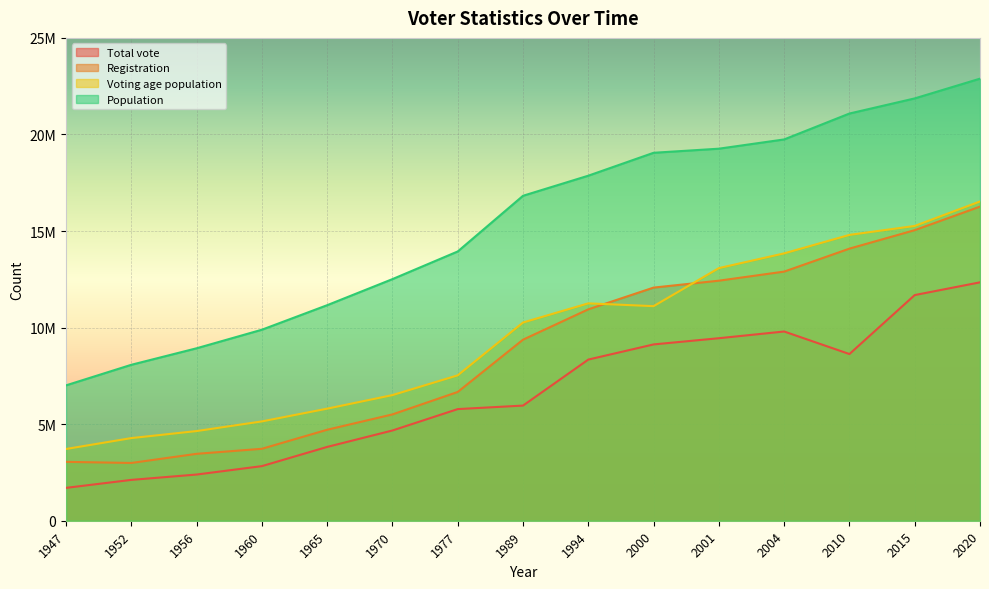

How many times do Voting age population and Registration cross each other?

2